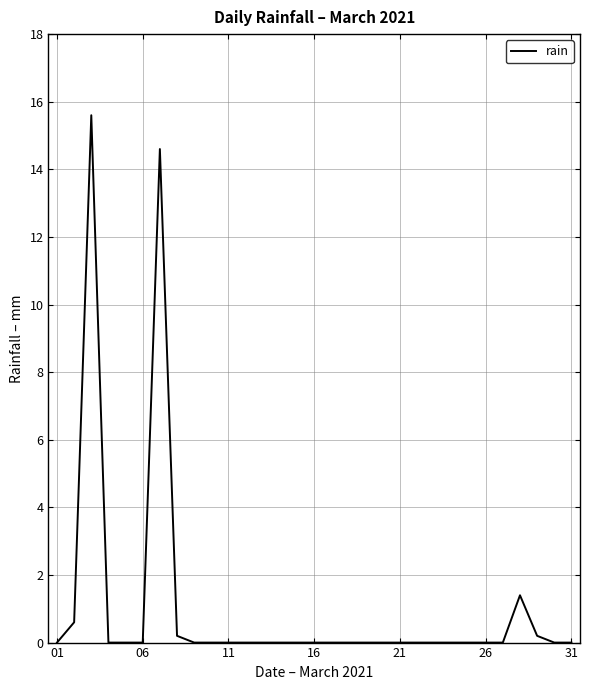

What is the difference between the maximum and minimum values?

15.6